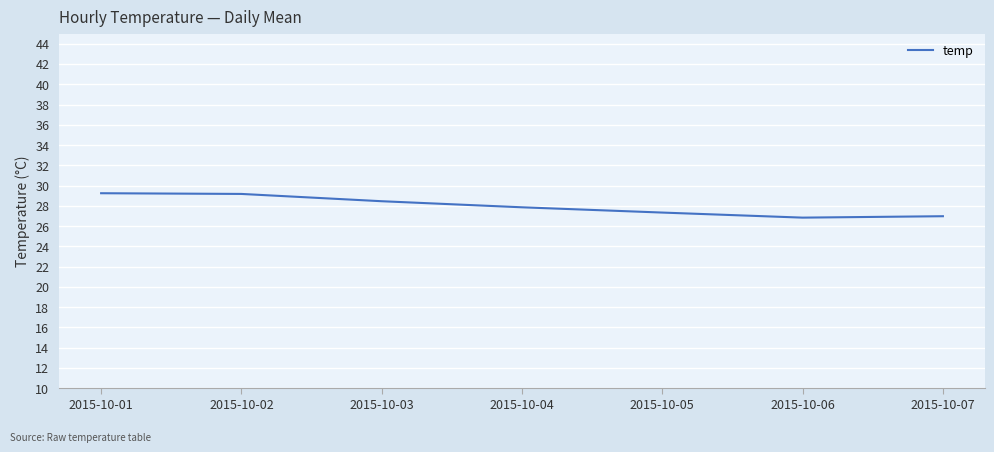

Does the chart have visible grid lines?

Yes